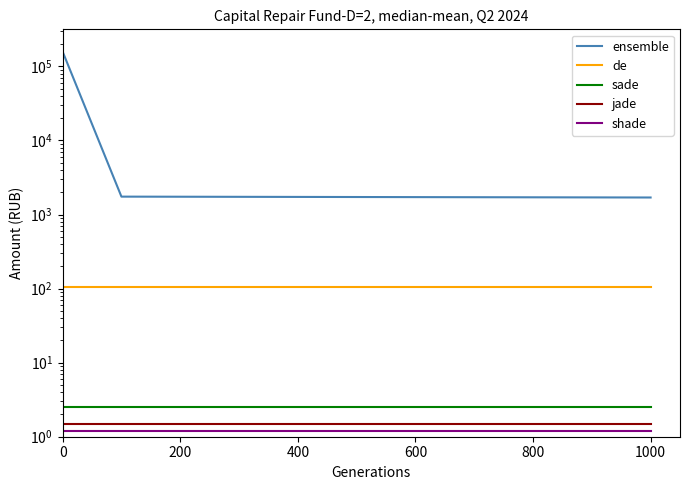

True or false: shade has more than 2 interior local peaks.

False